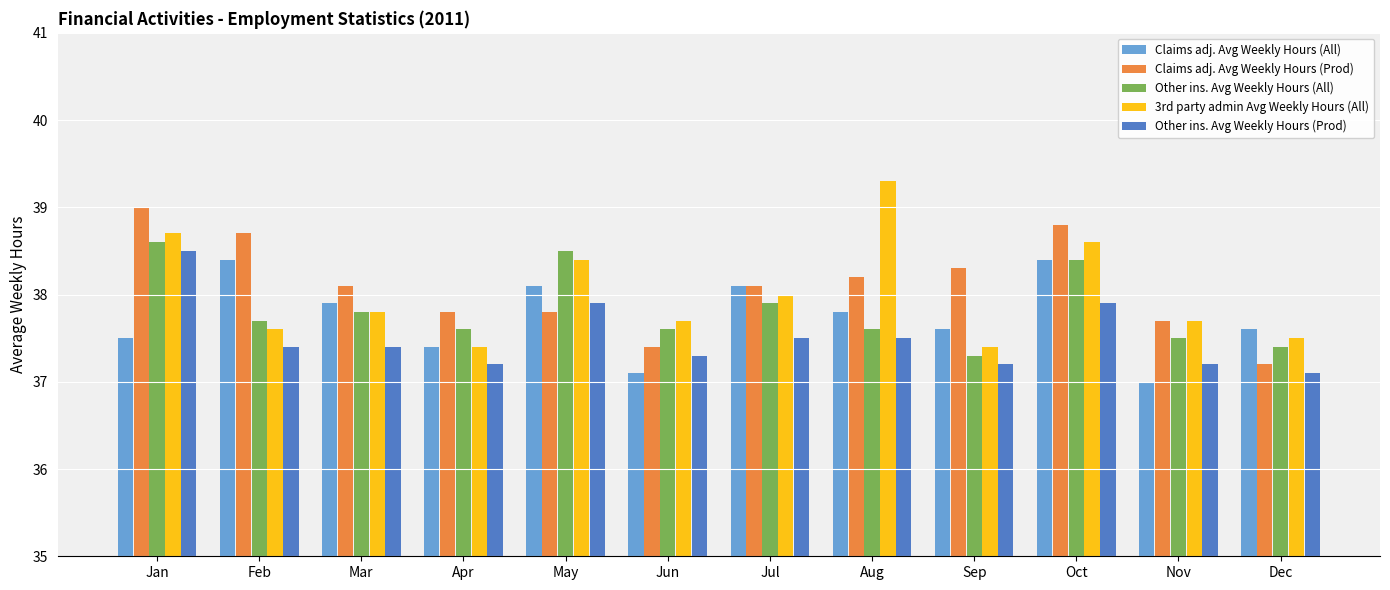

What is the spread (max minus min) of values at May?

0.7